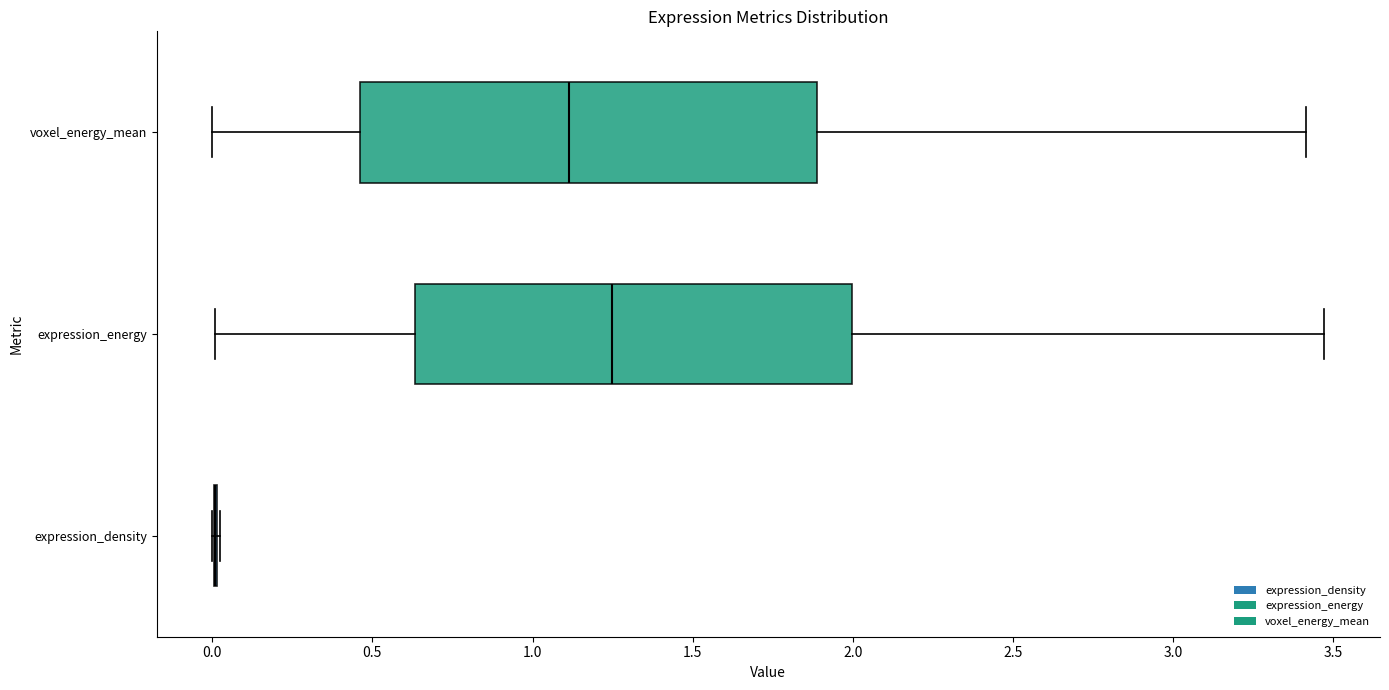

Reading bottom to top, read every box against the x-axis: the position of its median line, the range the box covers, and the ends of its whiskers. The values are not printed on the chart, so give them approximately, as read against the axis.

expression_density: box collapsed to a line at 0.00, whiskers 0.00 to 0.00
expression_energy: median 1.25, box 0.65 to 2.00, whiskers 0.00 to 3.45
voxel_energy_mean: median 1.10, box 0.45 to 1.90, whiskers 0.00 to 3.40